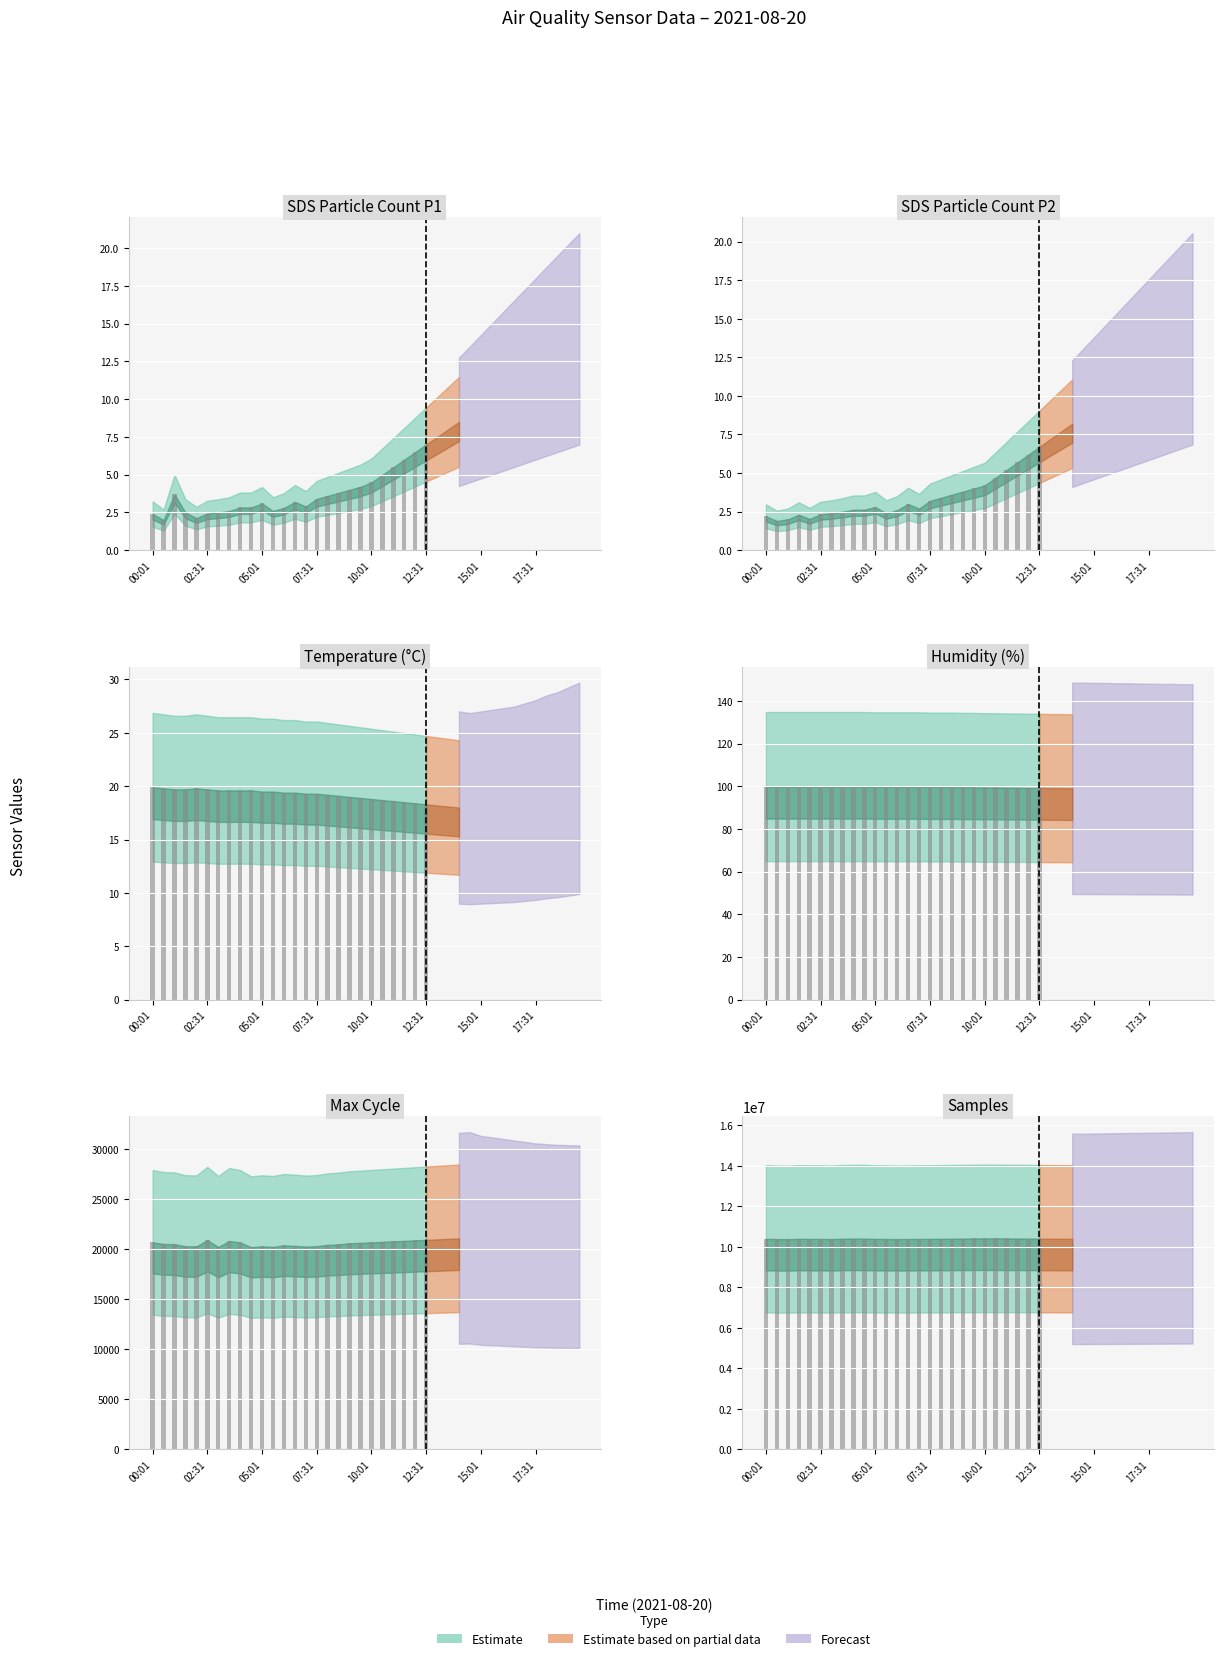

Which series has the largest total across all categories?

Samples bars